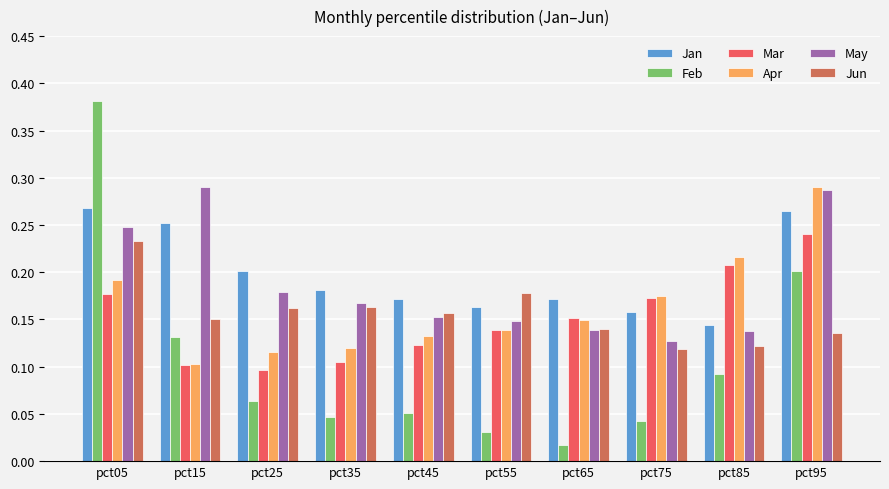

Which series has the largest range (max minus min)?

Feb